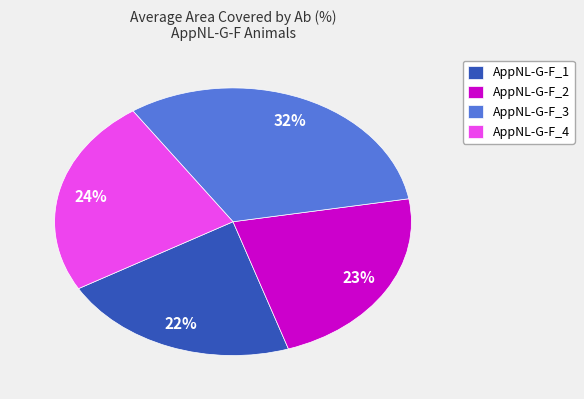

Is it true that AppNL-G-F_3 is 32% of the pie?

True